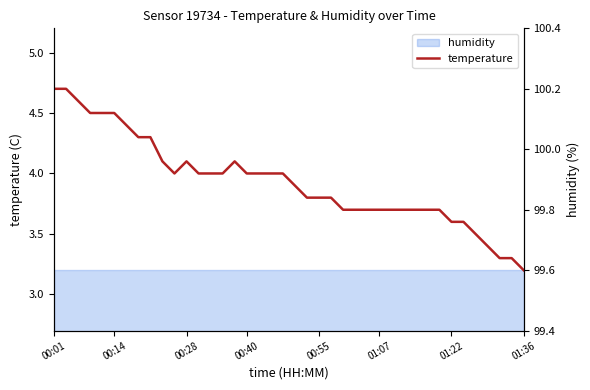

Which category has the lowest value in the temperature series?

01:36